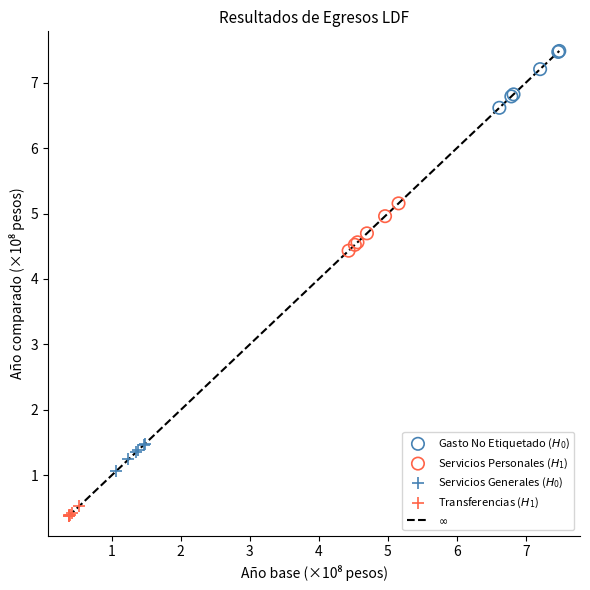

Which series has the widest spread of Y values?

Gasto No Etiquetado ($H_0$)